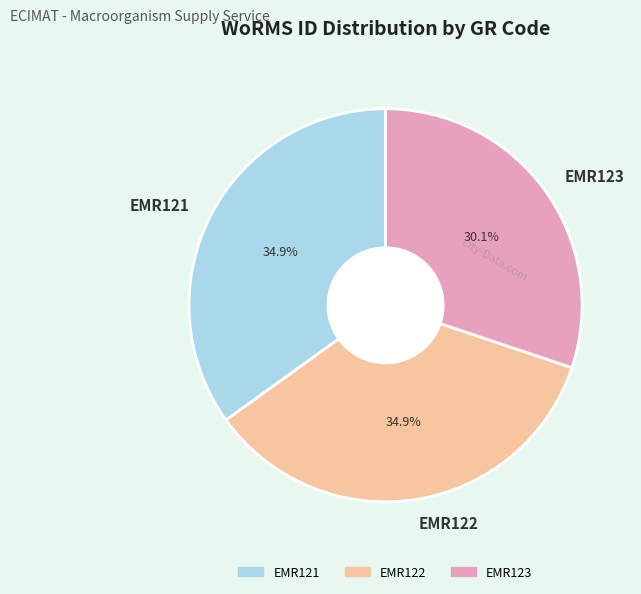

Which category has the smallest portion of the pie?

EMR123